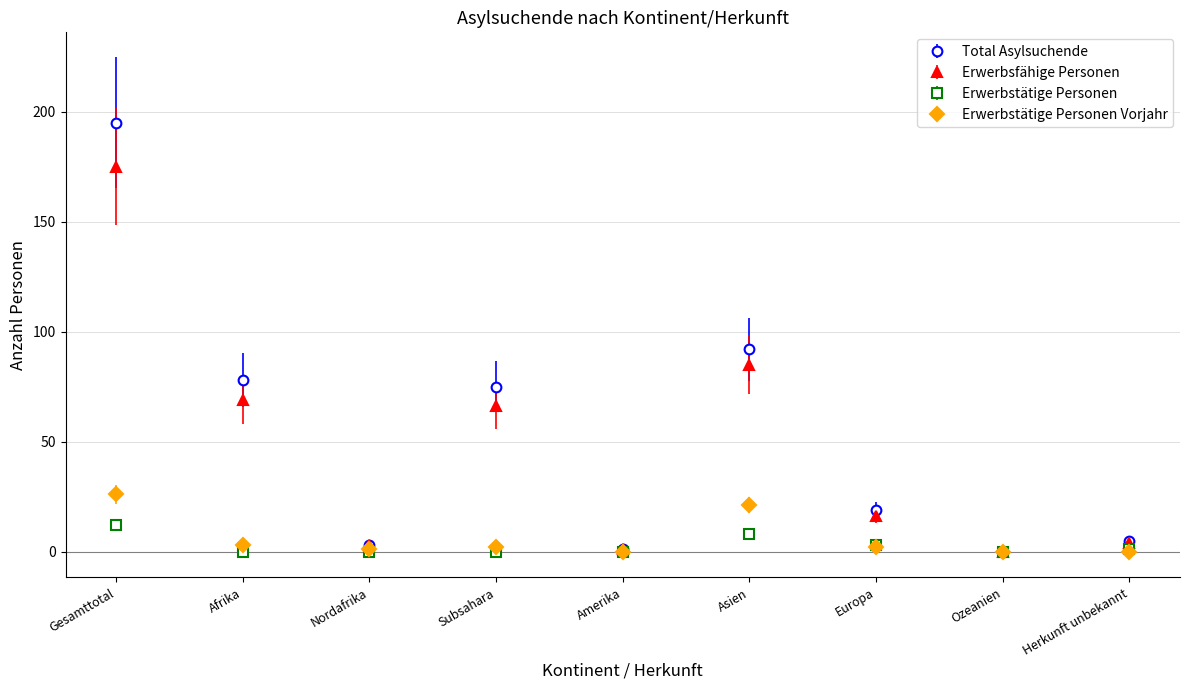

Rank the series by their maximum value, from highest to lowest.

Total Asylsuchende, Erwerbsfähige Personen, Erwerbstätige Personen Vorjahr, Erwerbstätige Personen